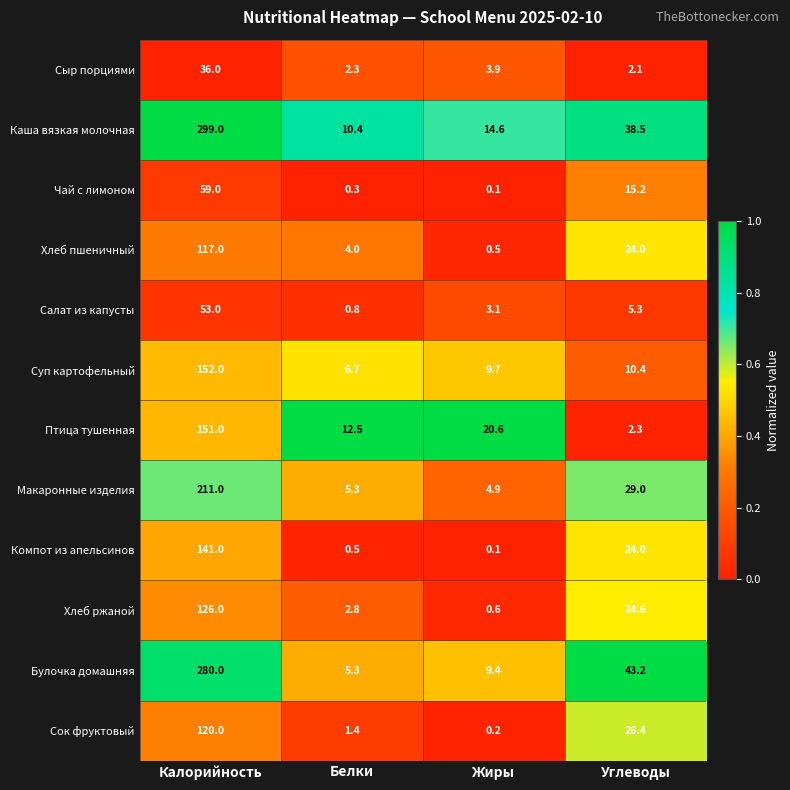

Rank the series by their maximum value, from lowest to highest.

Сыр порциями, Салат из капусты, Чай с лимоном, Хлеб пшеничный, Сок фруктовый, Хлеб ржаной, Компот из апельсинов, Птица тушенная, Суп картофельный, Макаронные изделия, Булочка домашняя, Каша вязкая молочная